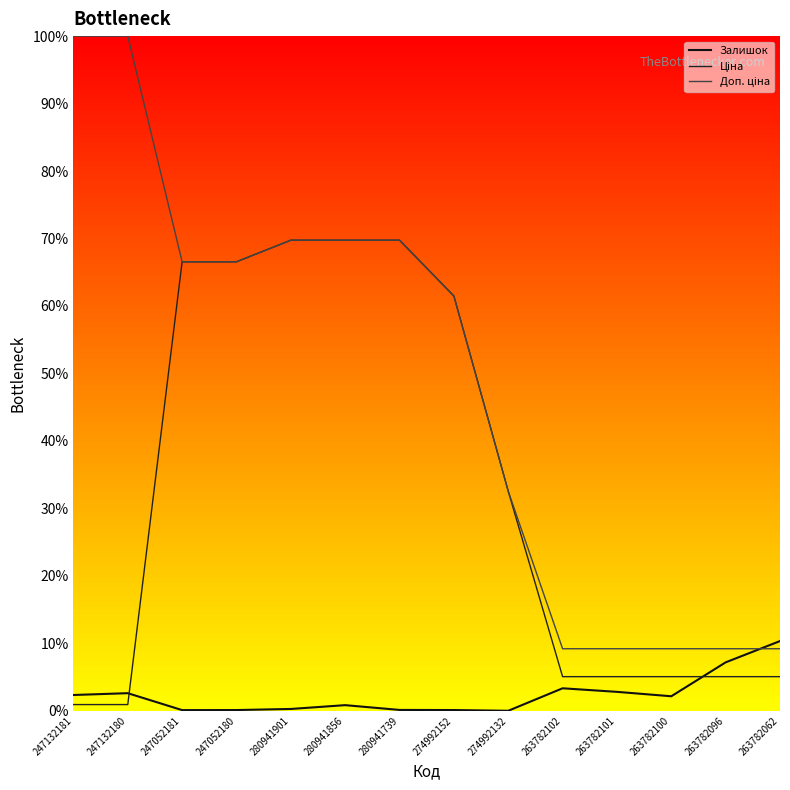

Does the chart have visible grid lines?

No